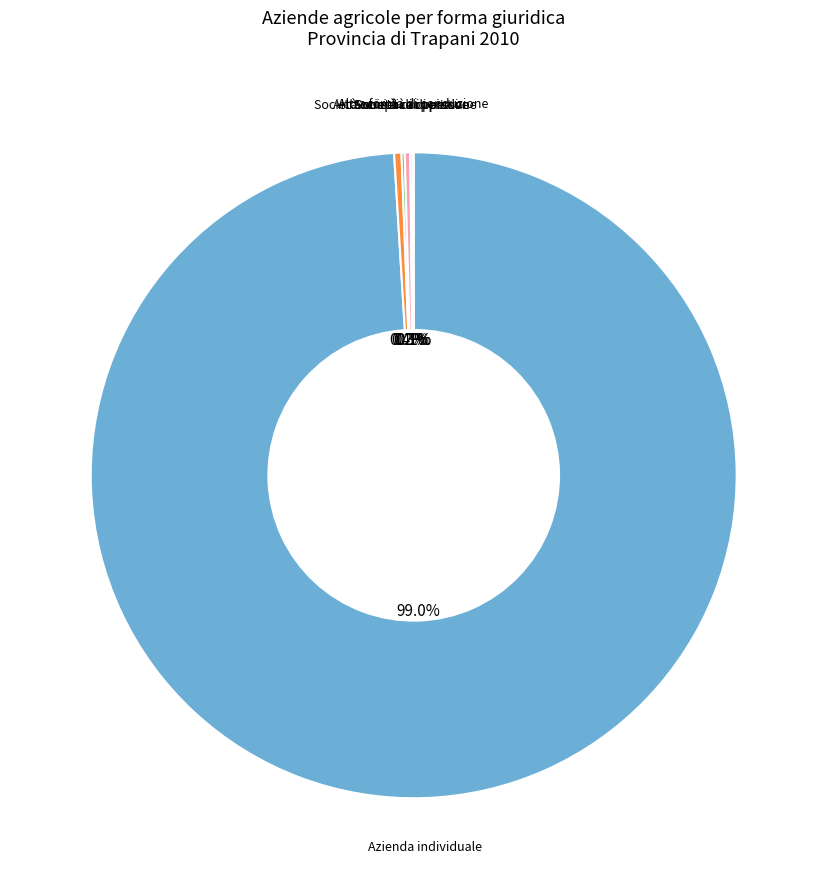

How much of the chart is everything except Società semplice di persone?

99.6%